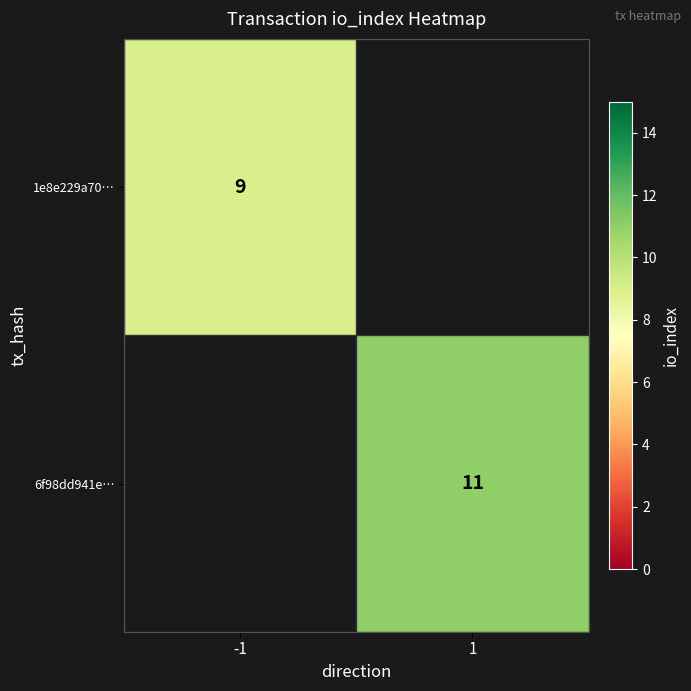

Is the value of 1e8e229a70… at -1 greater than the value of 6f98dd941e… at 1?

No